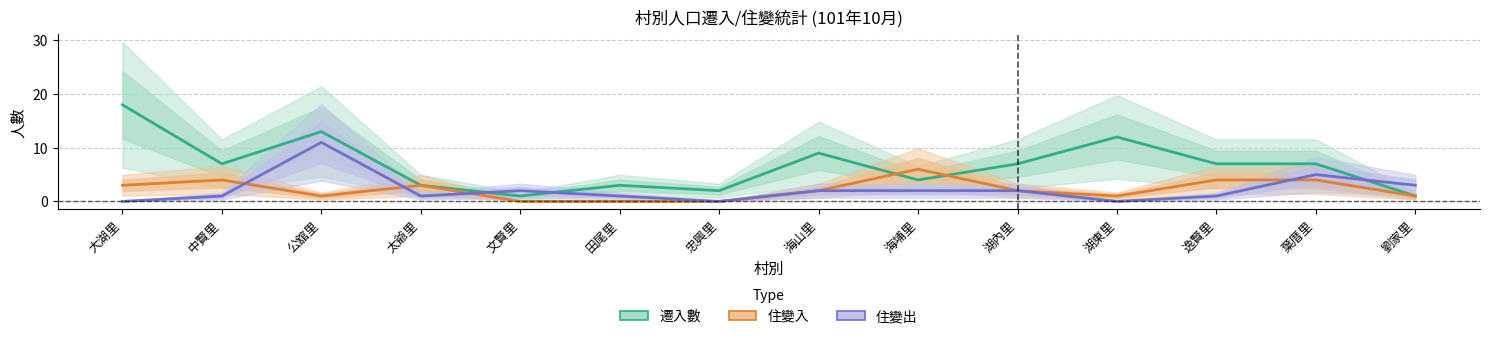

What is the average value of the 住變入 series?

2